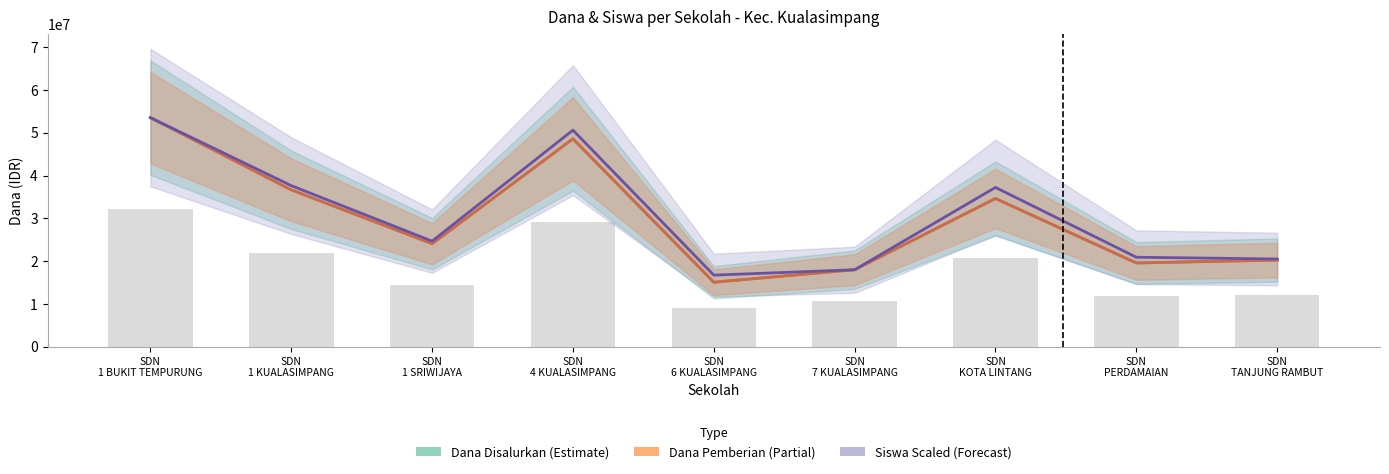

Reading left to right, what are all the values shown in this chart?

Dana Disalurkan: SDN
1 BUKIT TEMPURUNG=53550000.0	SDN
1 KUALASIMPANG=36675000.0	SDN
1 SRIWIJAYA=24075000.0	SDN
4 KUALASIMPANG=48600000.0	SDN
6 KUALASIMPANG=15075000.0	SDN
7 KUALASIMPANG=18000000.0	SDN
KOTA LINTANG=34650000.0	SDN
PERDAMAIAN=19575000.0	SDN
TANJUNG RAMBUT=20250000.0
Dana Pemberian: SDN
1 BUKIT TEMPURUNG=53550000.0	SDN
1 KUALASIMPANG=36675000.0	SDN
1 SRIWIJAYA=24075000.0	SDN
4 KUALASIMPANG=48600000.0	SDN
6 KUALASIMPANG=15075000.0	SDN
7 KUALASIMPANG=18000000.0	SDN
KOTA LINTANG=34650000.0	SDN
PERDAMAIAN=19575000.0	SDN
TANJUNG RAMBUT=20250000.0
Siswa (scaled): SDN
1 BUKIT TEMPURUNG=53550000.0	SDN
1 KUALASIMPANG=37652343.8	SDN
1 SRIWIJAYA=24683203.1	SDN
4 KUALASIMPANG=50621484.4	SDN
6 KUALASIMPANG=16734375.0	SDN
7 KUALASIMPANG=17989453.1	SDN
KOTA LINTANG=37233984.4	SDN
PERDAMAIAN=20917968.8	SDN
TANJUNG RAMBUT=20499609.4